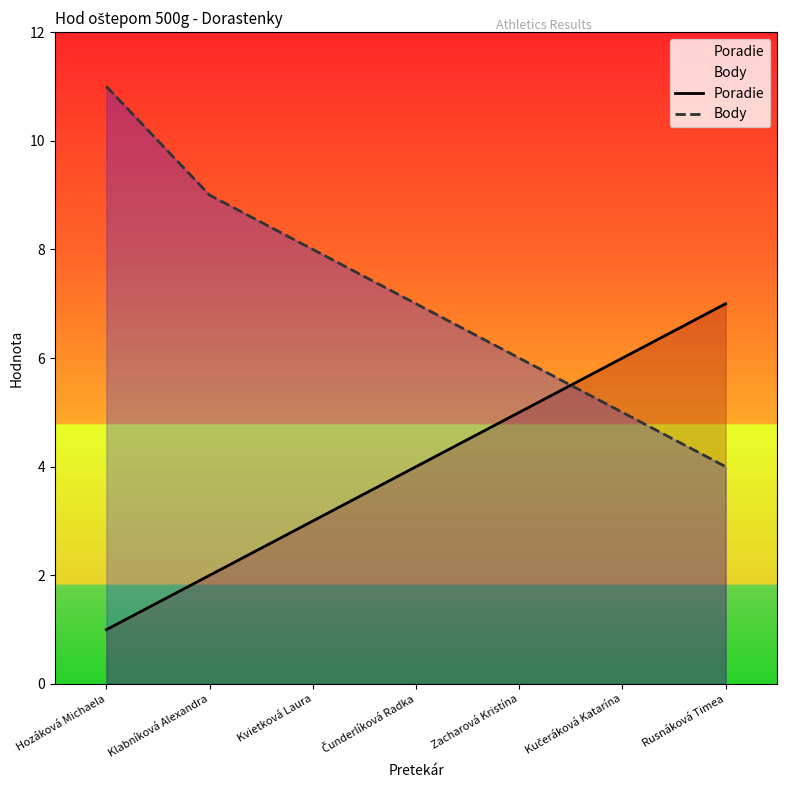

The Body series shows 5 at Klabníková Alexandra. True or false?

False